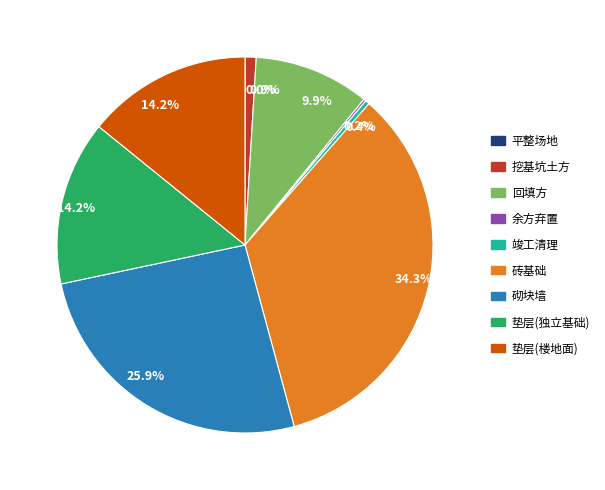

Does any single category account for the majority?

No